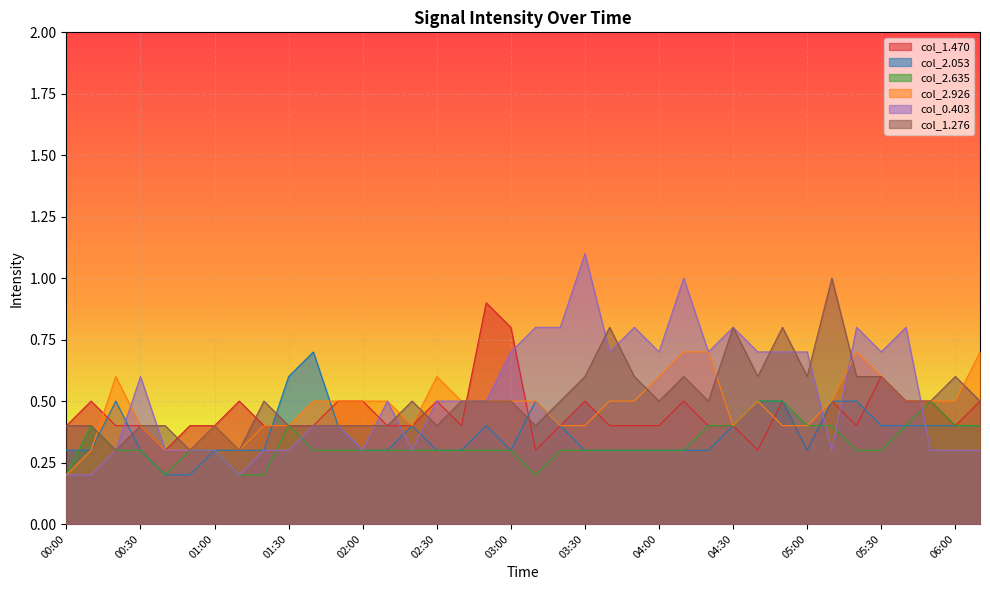

What is the spread (max minus min) of values at 04:40?

0.4